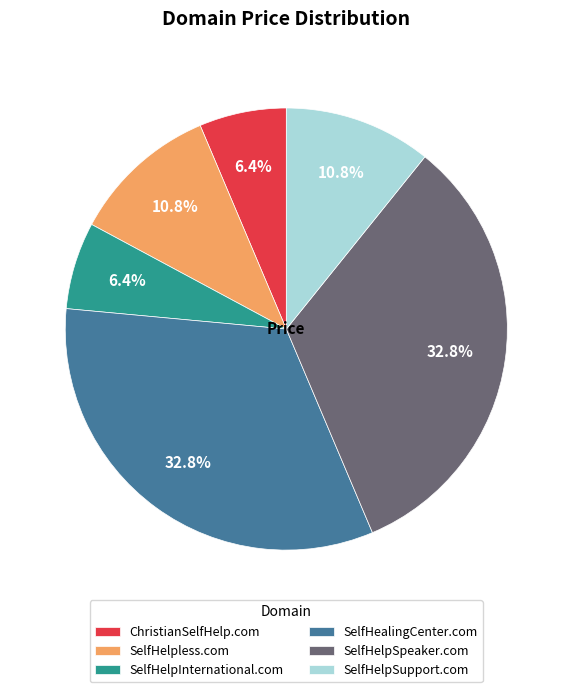

To the nearest percent, what portion does SelfHelpInternational.com represent?

6%